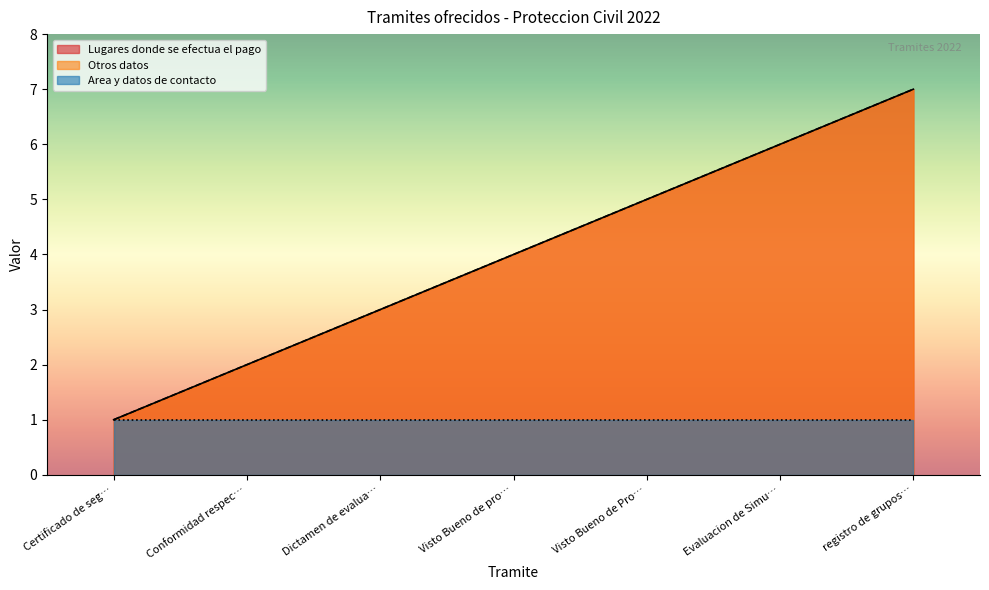

Does the chart display data point markers on the line(s)?

No